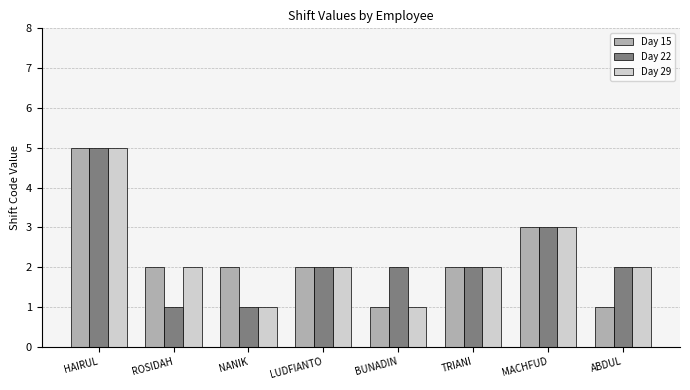

What is the label of the 7th bar from the left?

MACHFUD